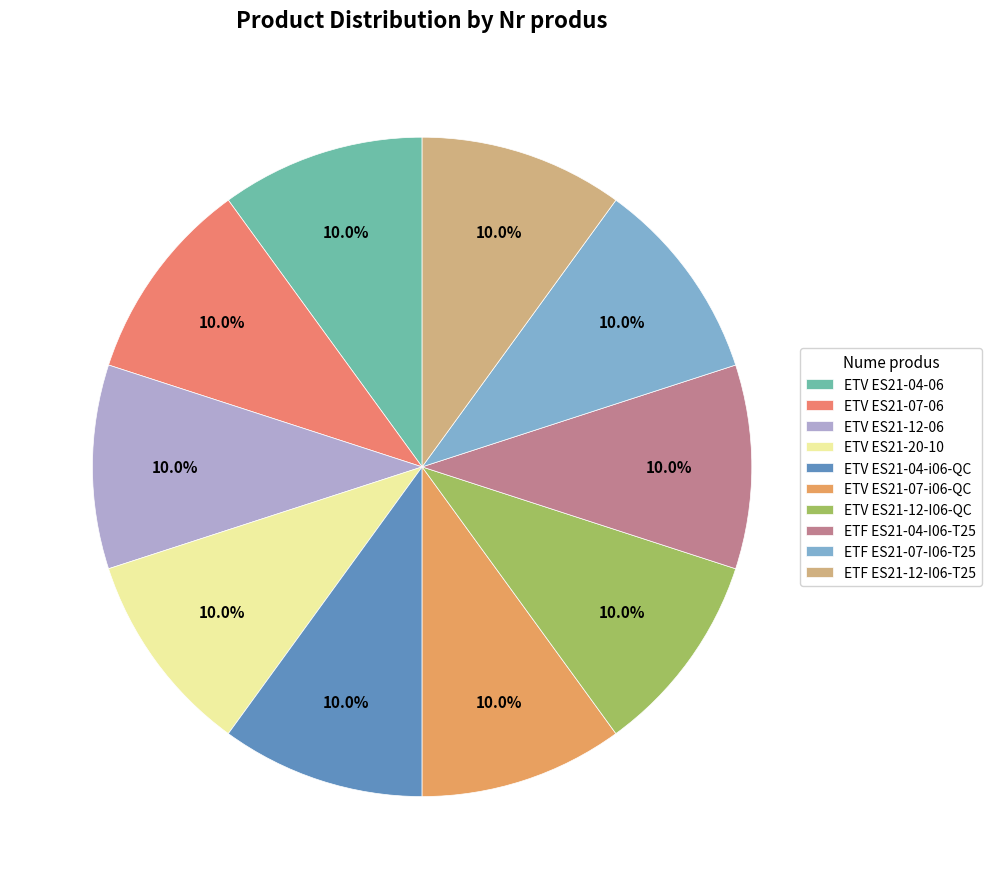

Rank the categories by value from lowest to highest.

ETV ES21-04-06, ETV ES21-07-06, ETV ES21-12-06, ETV ES21-20-10, ETV ES21-04-i06-QC, ETV ES21-07-i06-QC, ETV ES21-12-I06-QC, ETF ES21-04-I06-T25, ETF ES21-07-I06-T25, ETF ES21-12-I06-T25